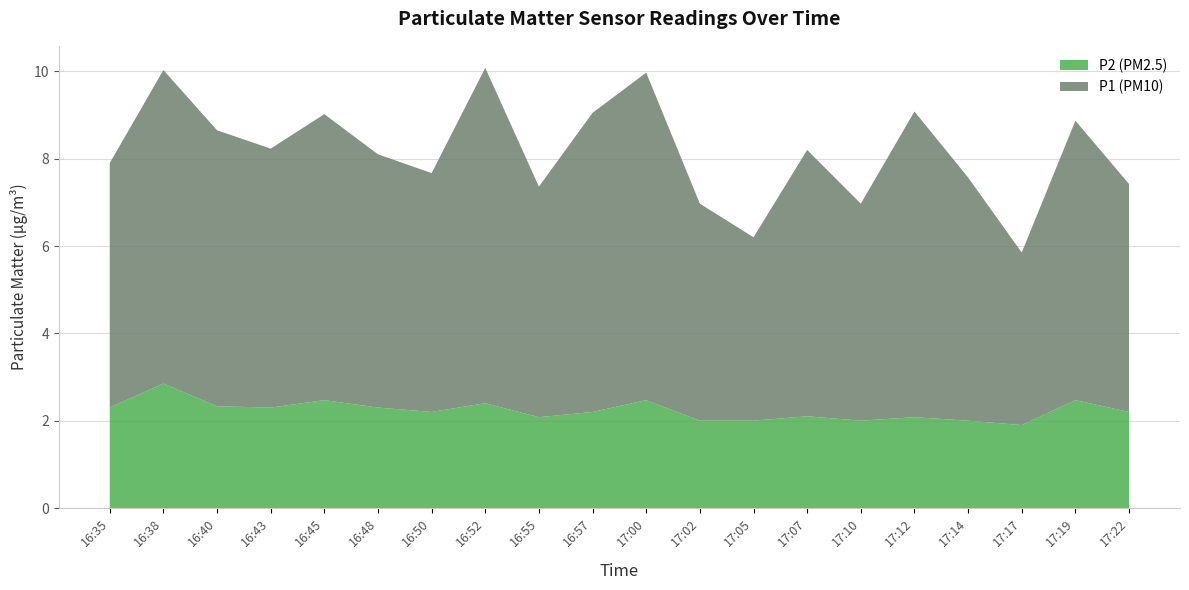

What is the label of the 18th point from the right?

16:40